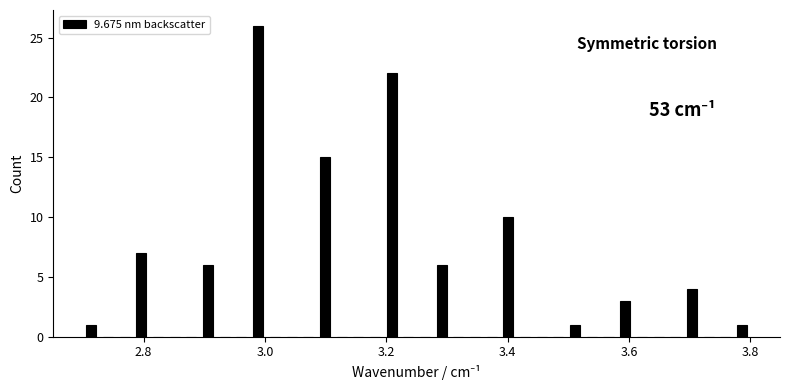

Read against the x-axis, roughly where is the centre of the tallest bar?

2.98